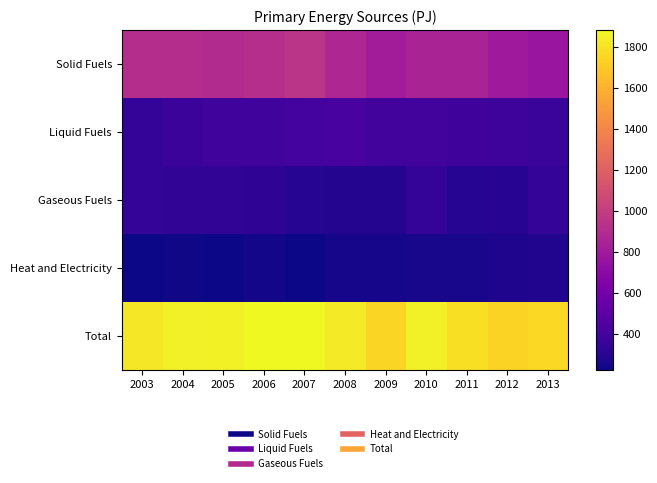

Count the number of categories in the chart.

11